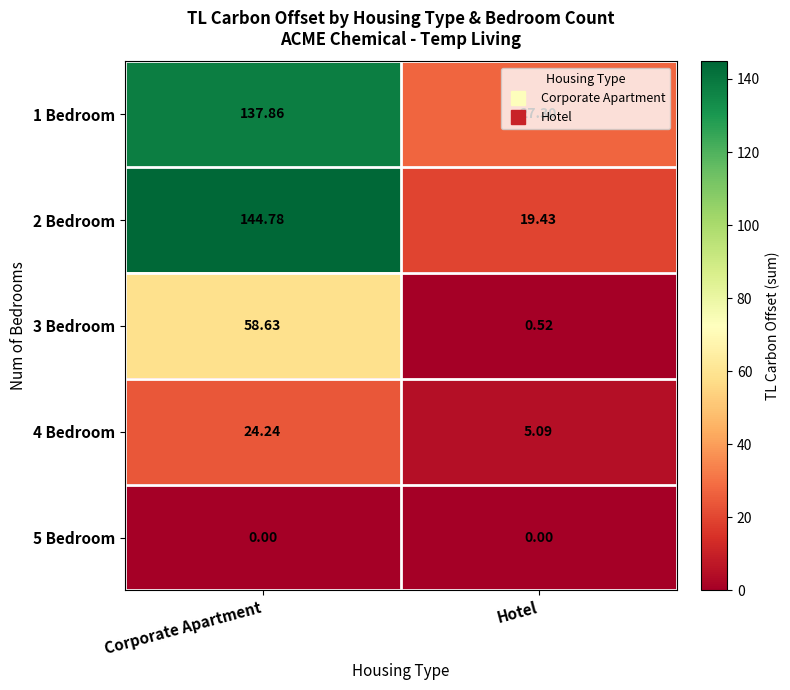

At which label is 3 Bedroom closest to 29?

Hotel